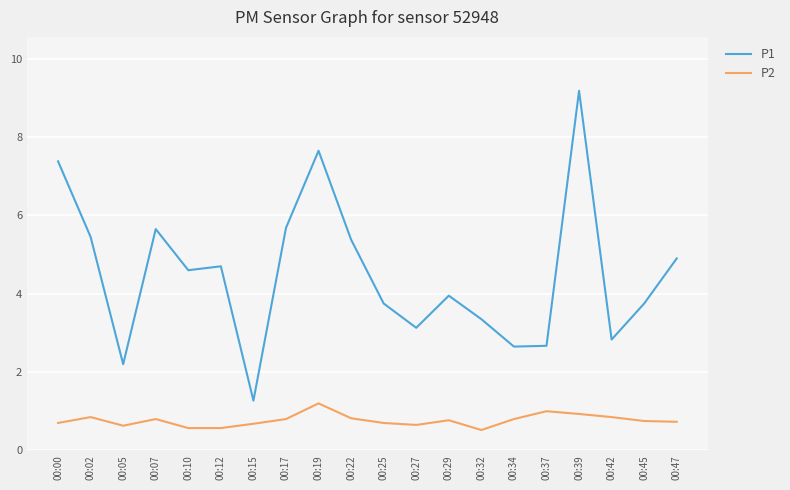

At which category is the sum across all series the highest?

00:39